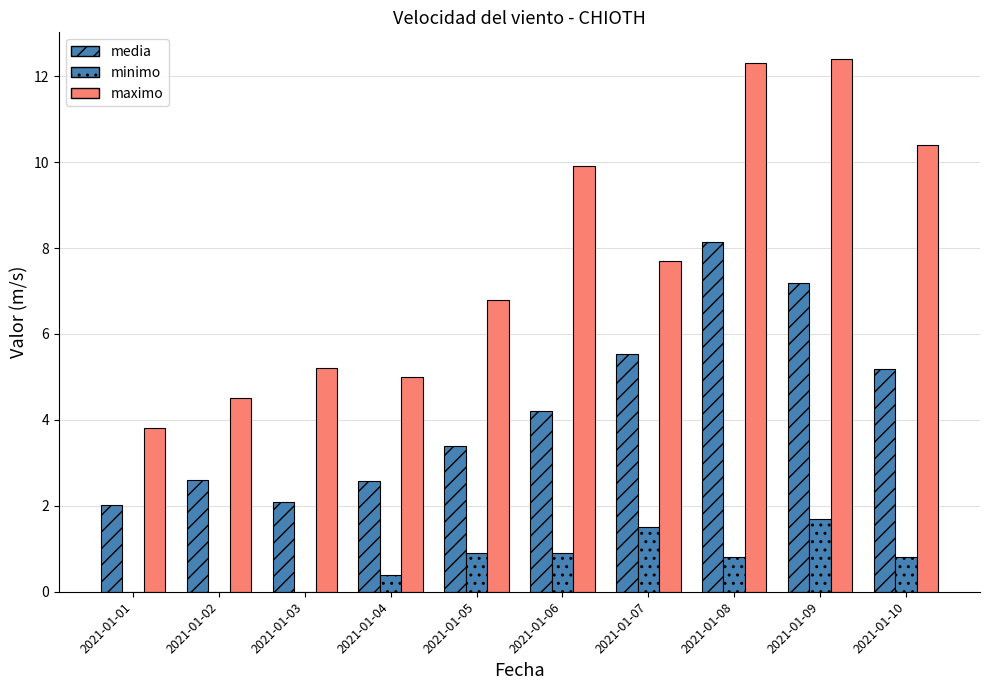

At which label is media closest to 5?

2021-01-10